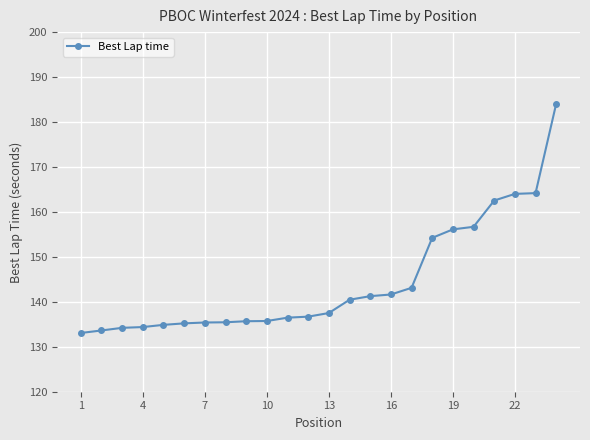

What is the value of the 23rd point from the left?

164.2